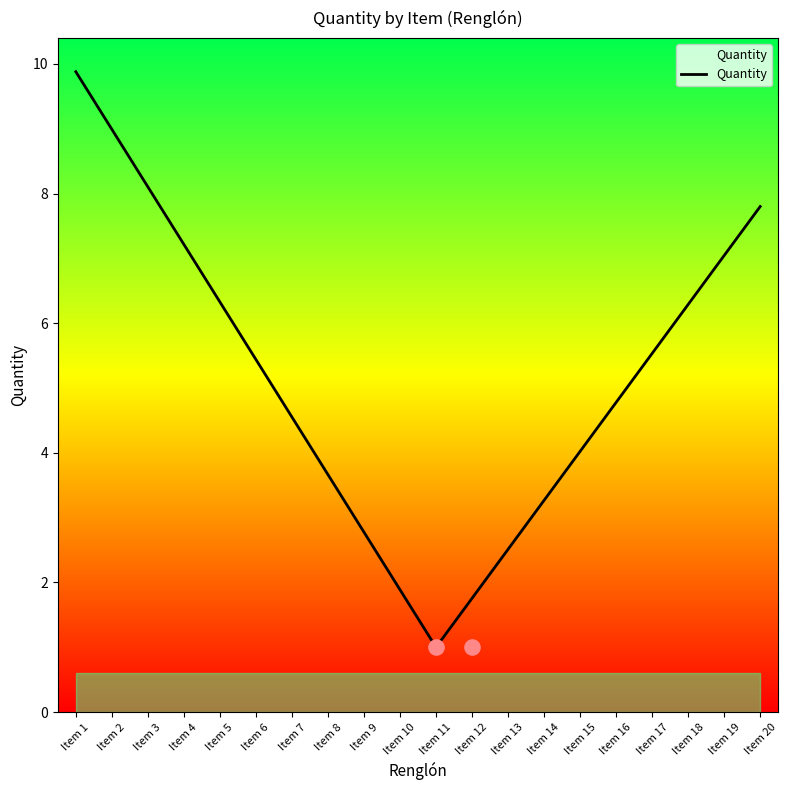

What is the change in value from Item 2 to Item 12?

-7.2